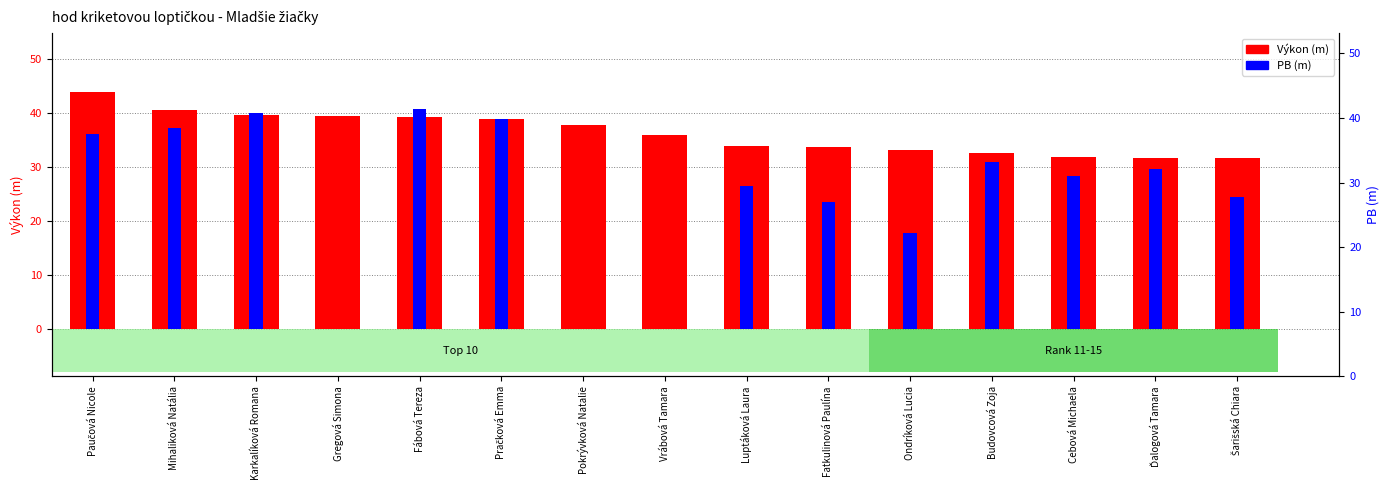

Reading left to right, list all the values displayed in this chart.

Výkon (m): Paučová Nicole=43.9	Mihaliková Natália=40.7	Karkalíková Romana=39.7	Gregová Simona=39.4	Fábová Tereza=39.4	Pračková Emma=39.0	Pokrývková Natalie=37.8	Vrábová Tamara=36.0	Luptáková Laura=33.9	Fatkulinová Paulína=33.8	Ondríková Lucia=33.3	Budovcová Zoja=32.7	Cebová Michaela=31.9	Ďalogová Tamara=31.8	Šarišská Chiara=31.7
PB (m): Paučová Nicole=36.1	Mihaliková Natália=37.3	Karkalíková Romana=40.0	Gregová Simona=0.0	Fábová Tereza=40.9	Pračková Emma=39.0	Pokrývková Natalie=0.0	Vrábová Tamara=0.0	Luptáková Laura=26.6	Fatkulinová Paulína=23.6	Ondríková Lucia=17.8	Budovcová Zoja=30.9	Cebová Michaela=28.3	Ďalogová Tamara=29.7	Šarišská Chiara=24.6